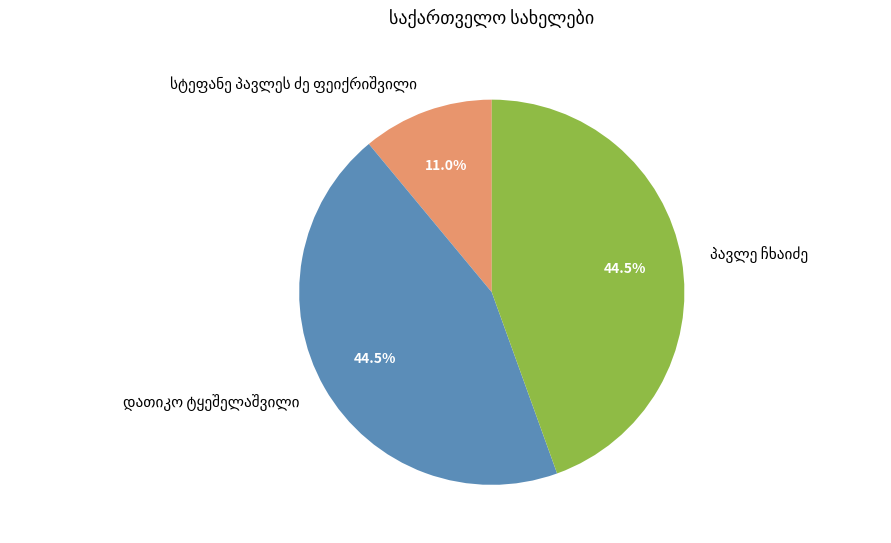

Is there any slice that represents more than half of the pie?

No